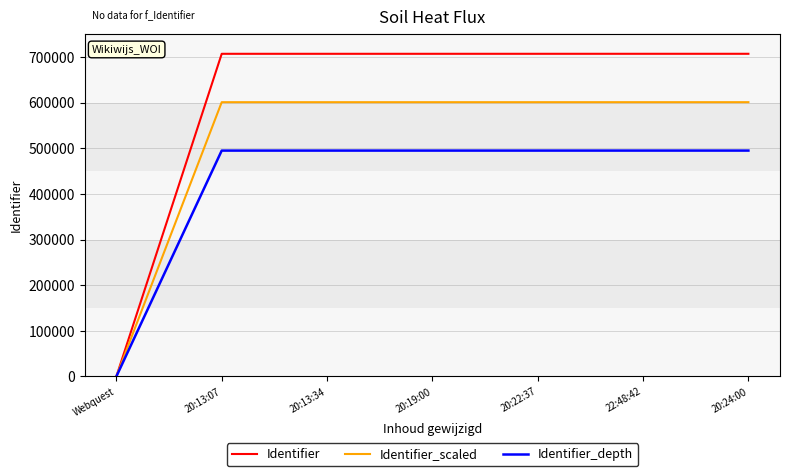

Rank the series by their average value, from lowest to highest.

Identifier_depth, Identifier_scaled, Identifier